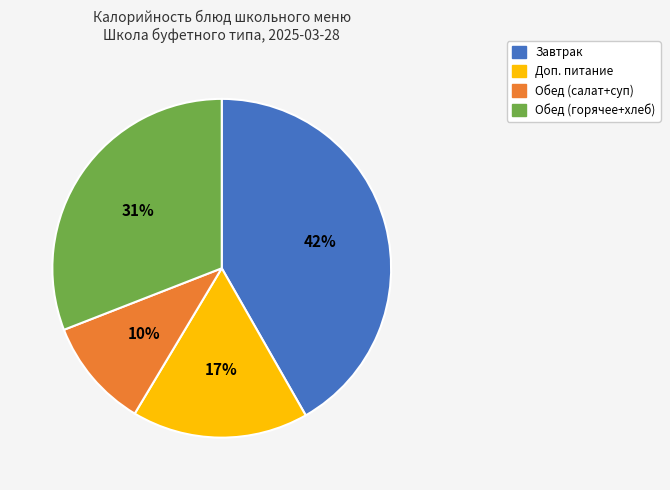

To the nearest percent, what is the average slice percentage?

25%